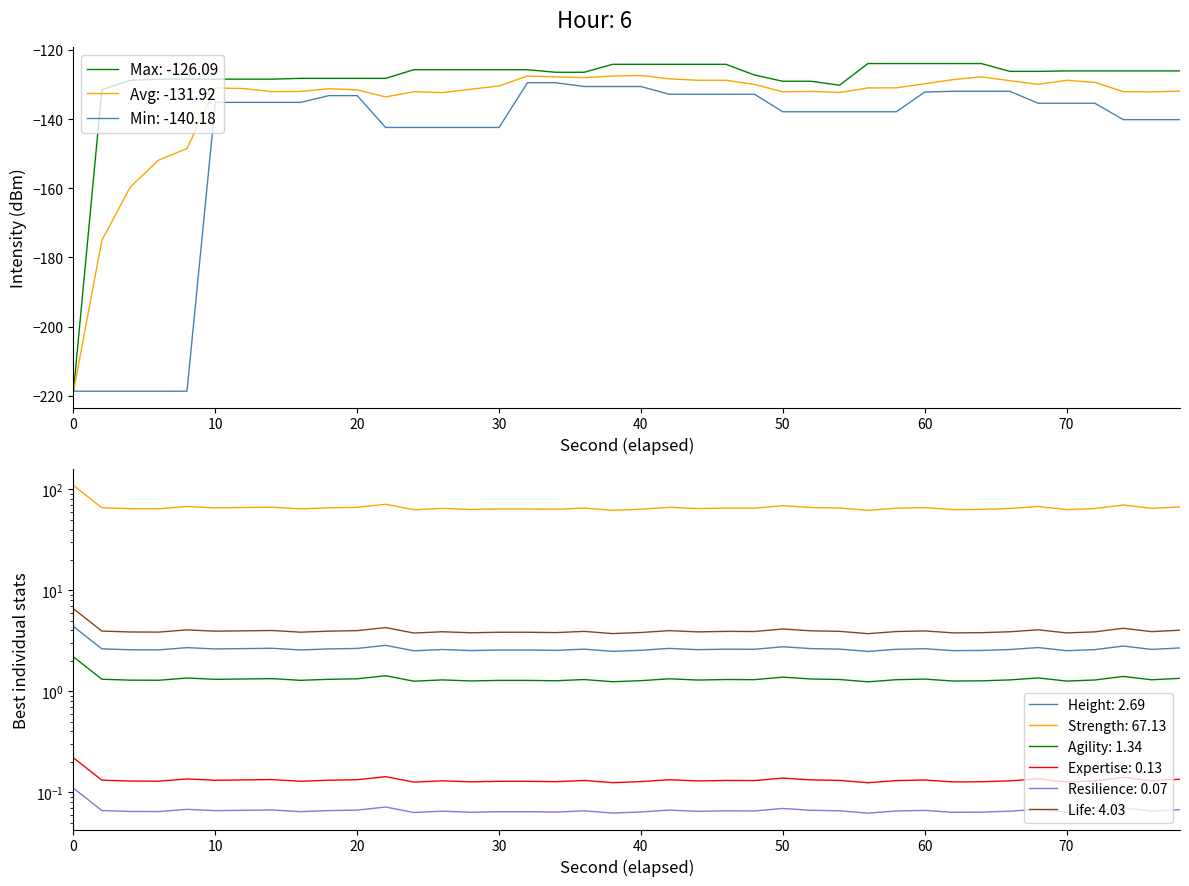

What is the maximum value for Avg: -131.92?

-127.4